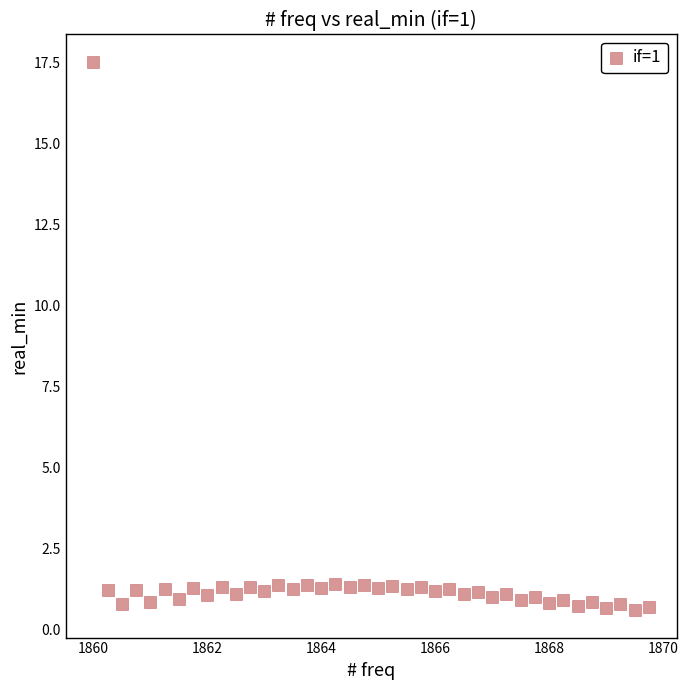

What is the range of Y values (max minus min)?

16.9